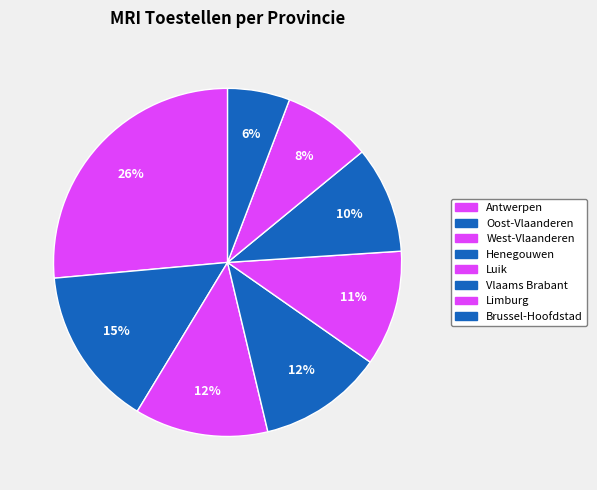

Is there any slice that represents more than half of the pie?

No